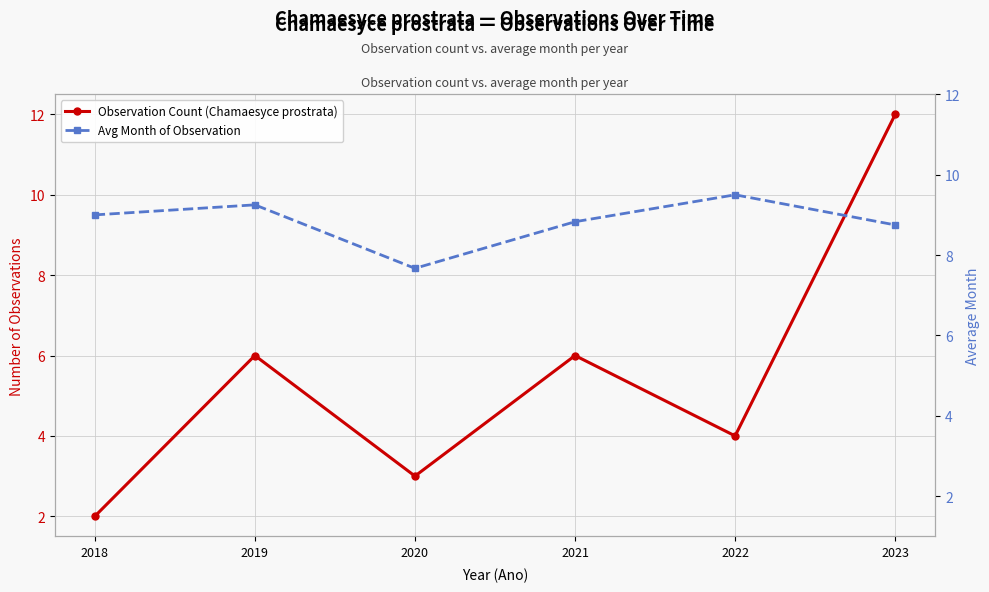

At which category does the chart reach its minimum across all series?

2018